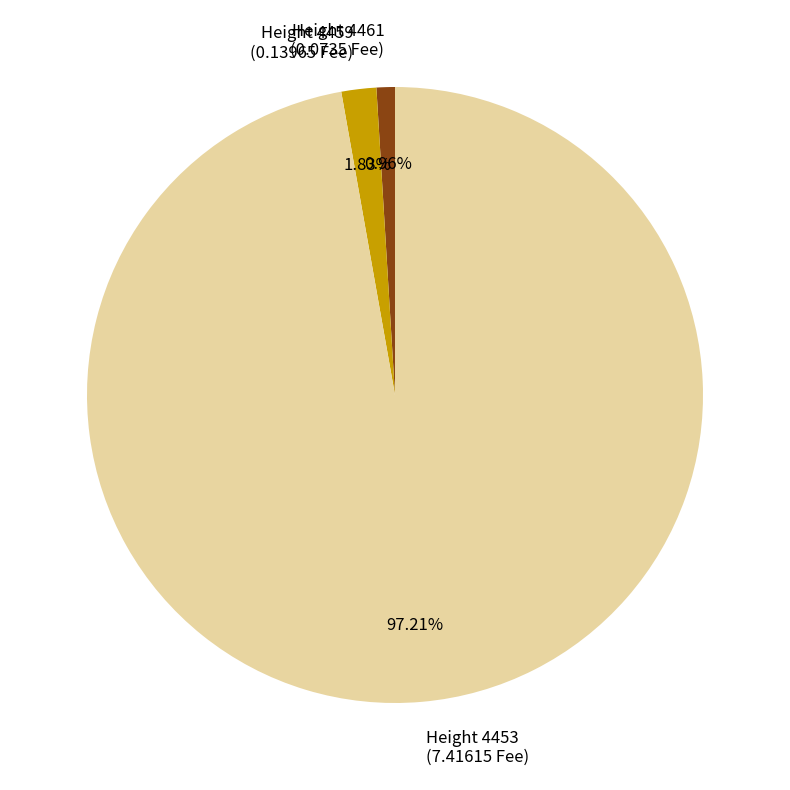

What is the majority slice?

Height 4453 (7.41615 Fee)